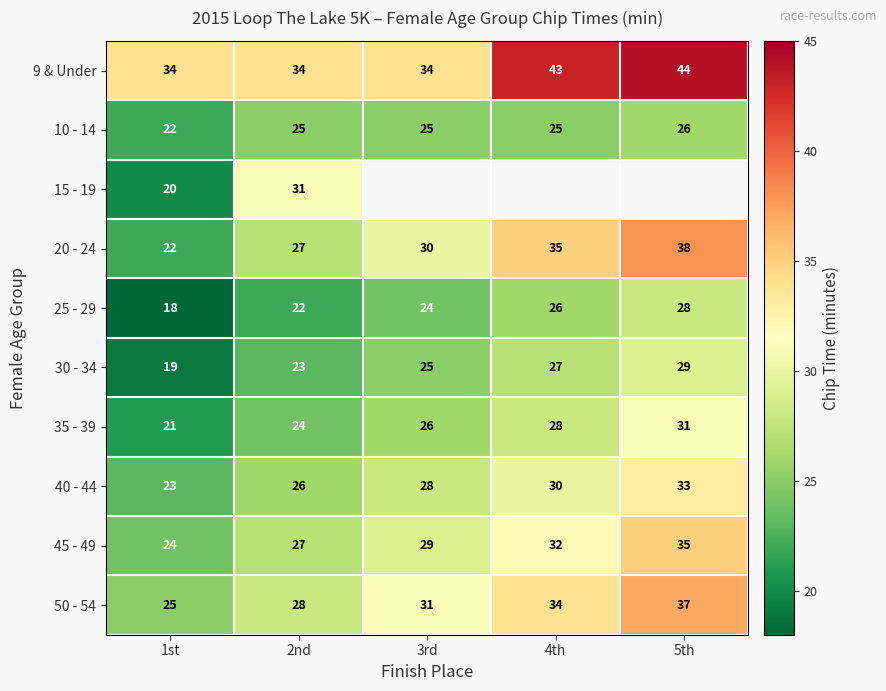

Is the value of 10 - 14 at 1st greater than the value of 25 - 29 at 3rd?

No